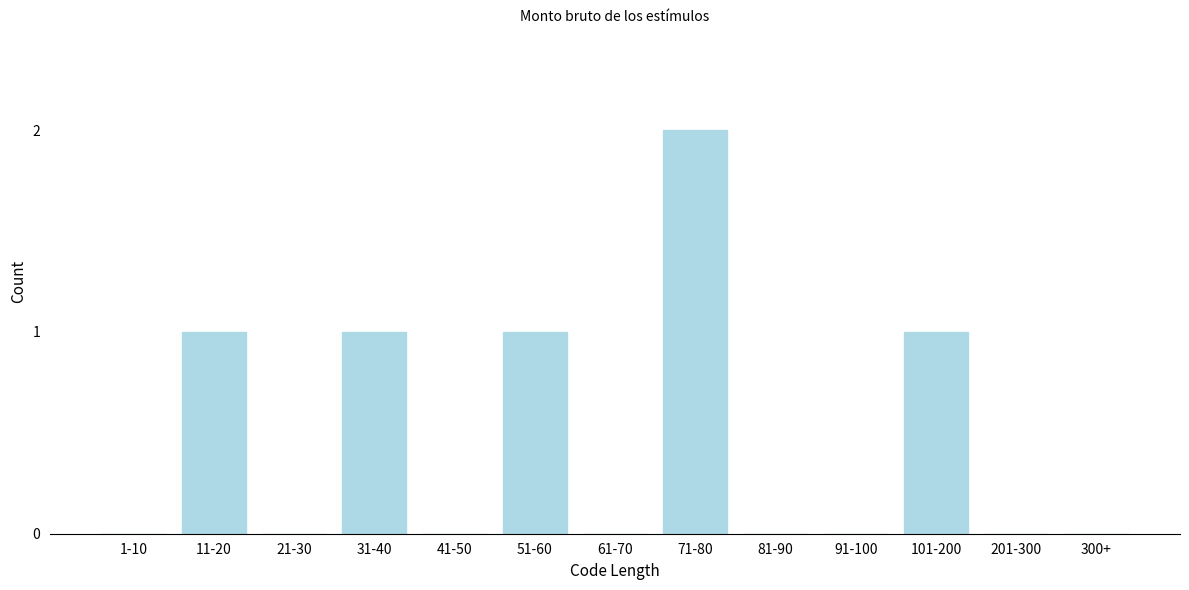

Reading left to right, list all the values displayed in this chart.

1-10=0	11-20=1	21-30=0	31-40=1	41-50=0	51-60=1	61-70=0	71-80=2	81-90=0	91-100=0	101-200=1	201-300=0	300+=0